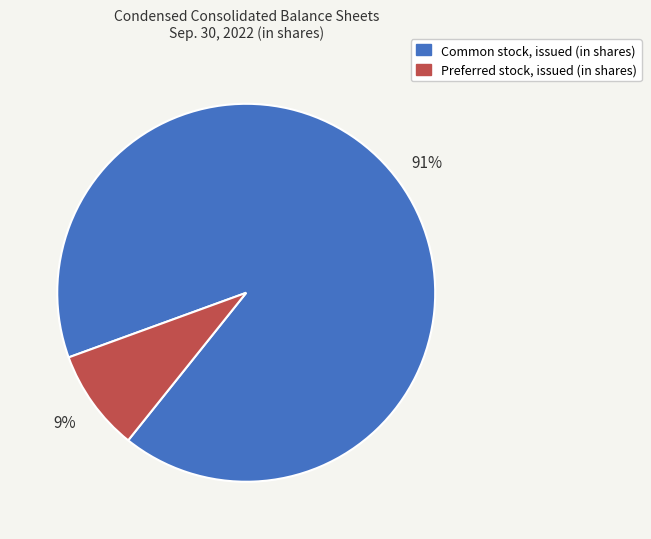

The Common stock, issued (in shares) slice represents 80% of the pie. True or false?

False